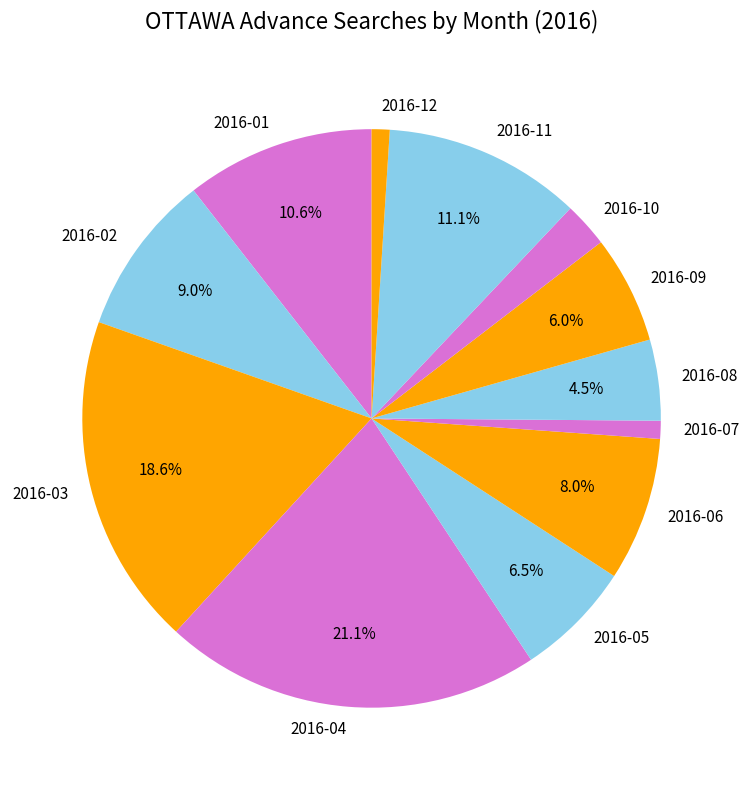

Which has a higher value, 2016-05 or 2016-07?

2016-05